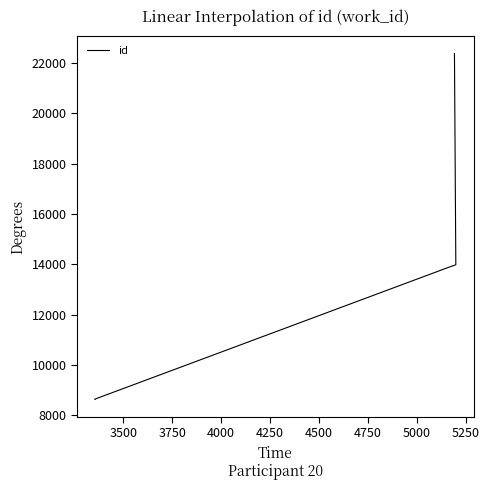

True or false: there are more than 2 points higher than both neighbors.

False